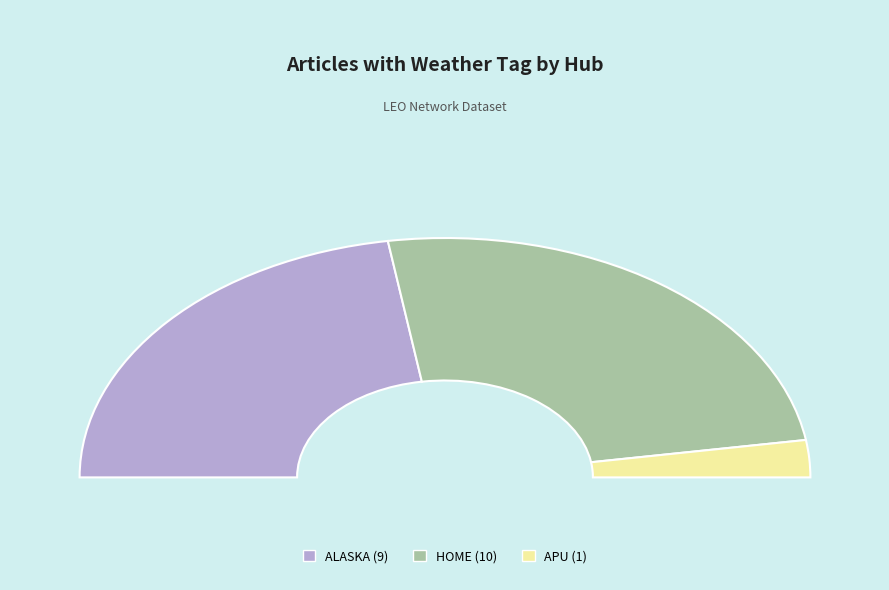

What is the majority slice?

ALASKA